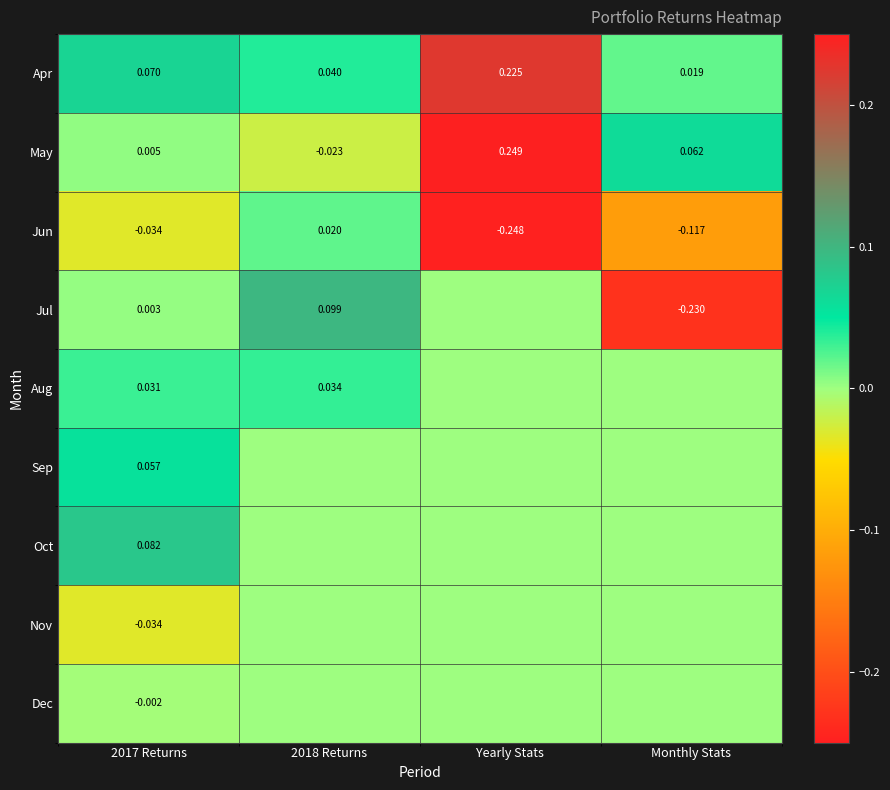

Which series has the largest total across all categories?

Apr